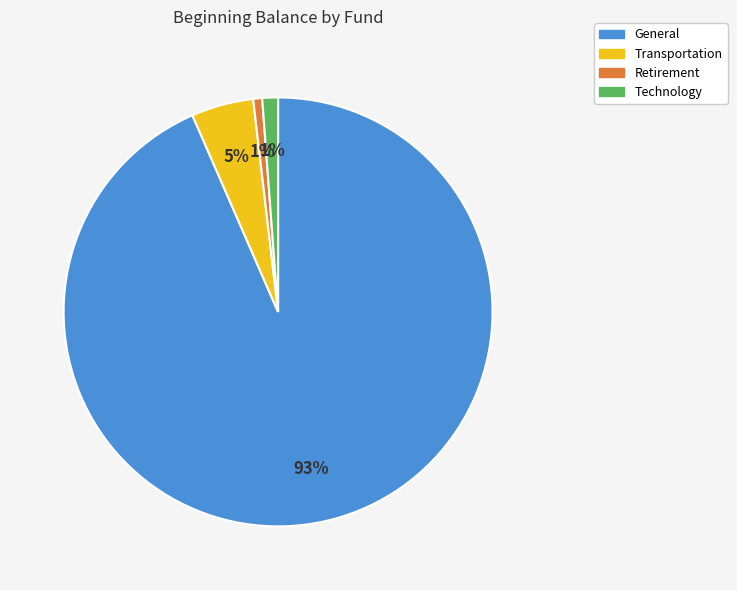

To the nearest percent, what is the combined percentage of Technology and Retirement?

2%